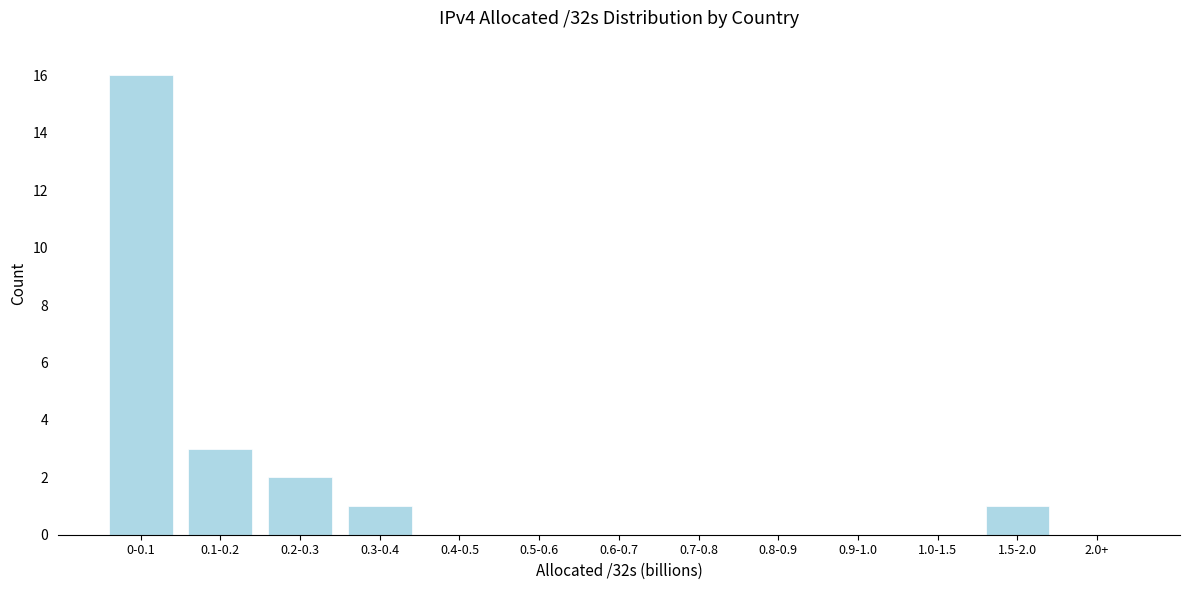

Reading left to right, extract all data points from this chart.

0-0.1=16	0.1-0.2=3	0.2-0.3=2	0.3-0.4=1	0.4-0.5=0	0.5-0.6=0	0.6-0.7=0	0.7-0.8=0	0.8-0.9=0	0.9-1.0=0	1.0-1.5=0	1.5-2.0=1	2.0+=0